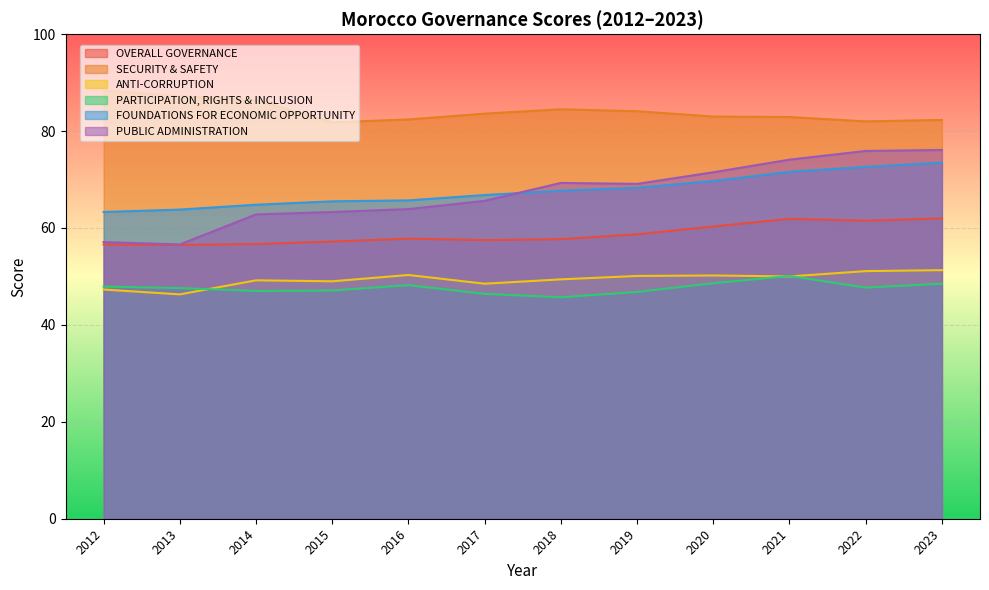

Rank the series at 2013 from highest to lowest value.

SECURITY & SAFETY, FOUNDATIONS FOR ECONOMIC OPPORTUNITY, PUBLIC ADMINISTRATION, OVERALL GOVERNANCE, PARTICIPATION, RIGHTS & INCLUSION, ANTI-CORRUPTION